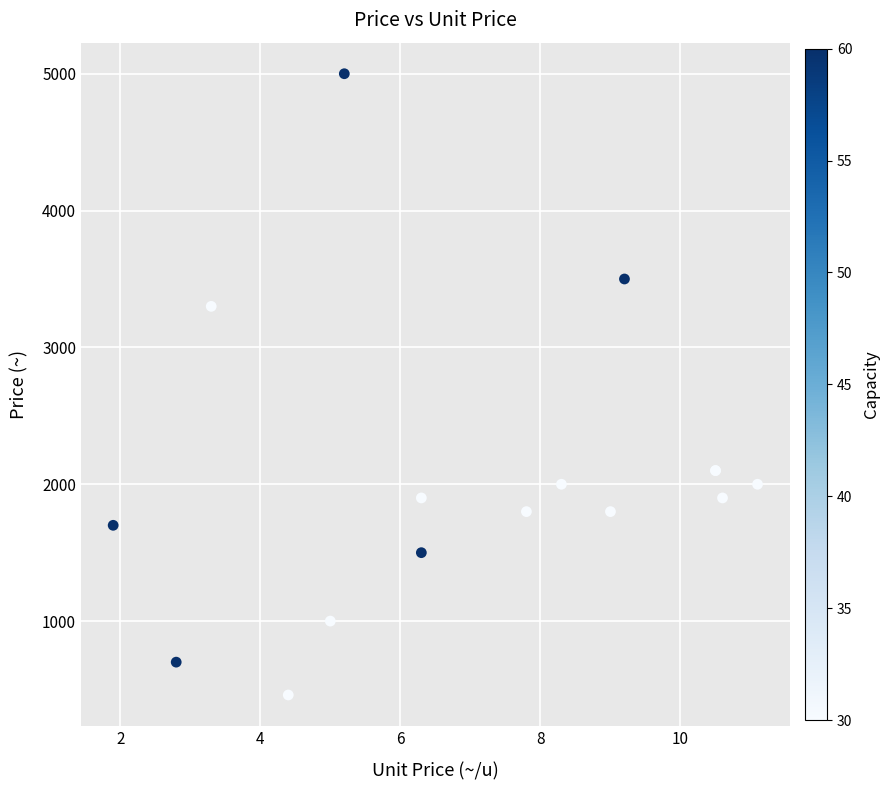

What Y value in the scatter plot is closest to 2730?

3300